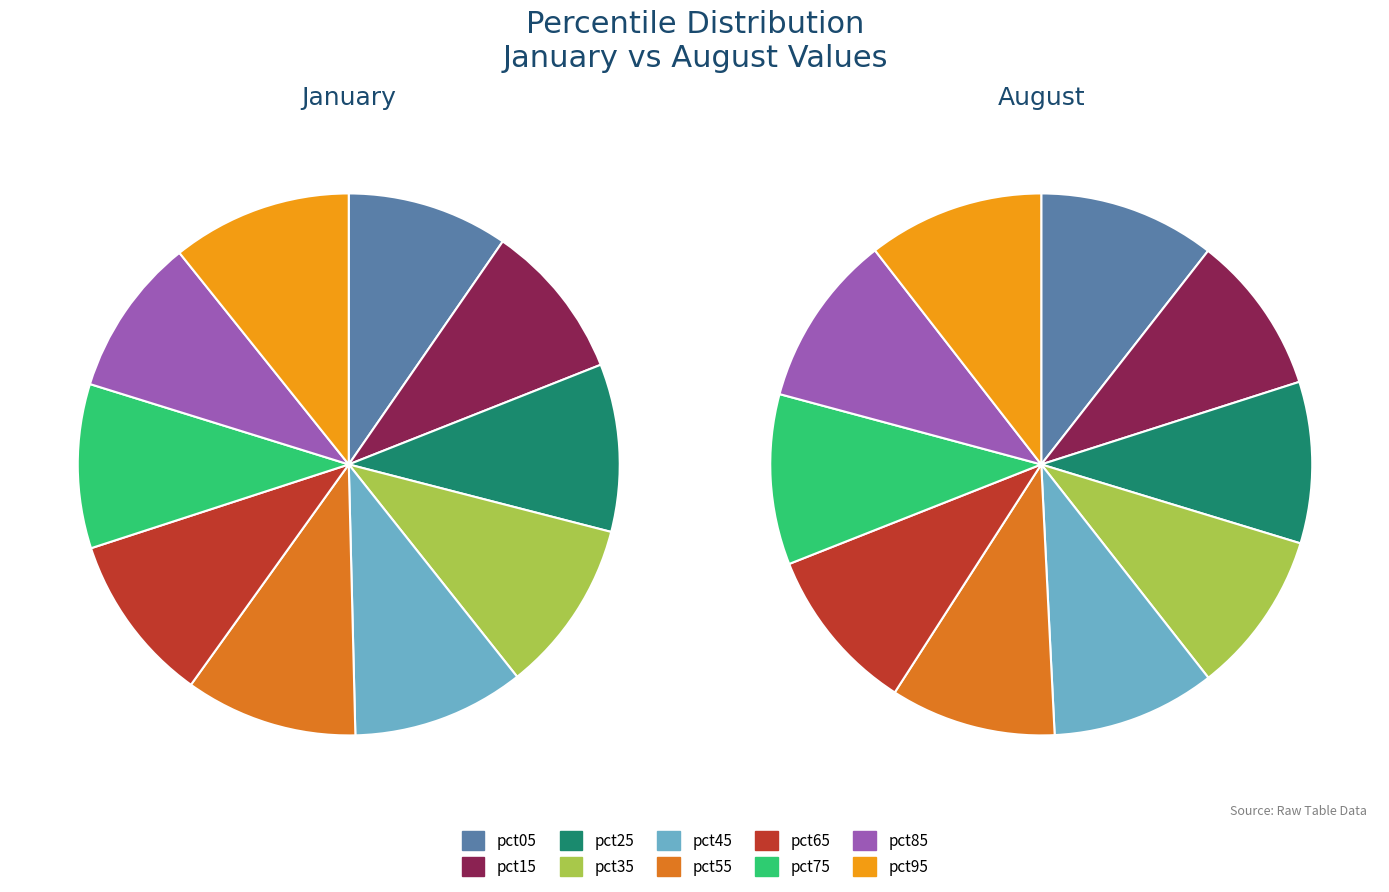

How many segments does this pie chart have?

10